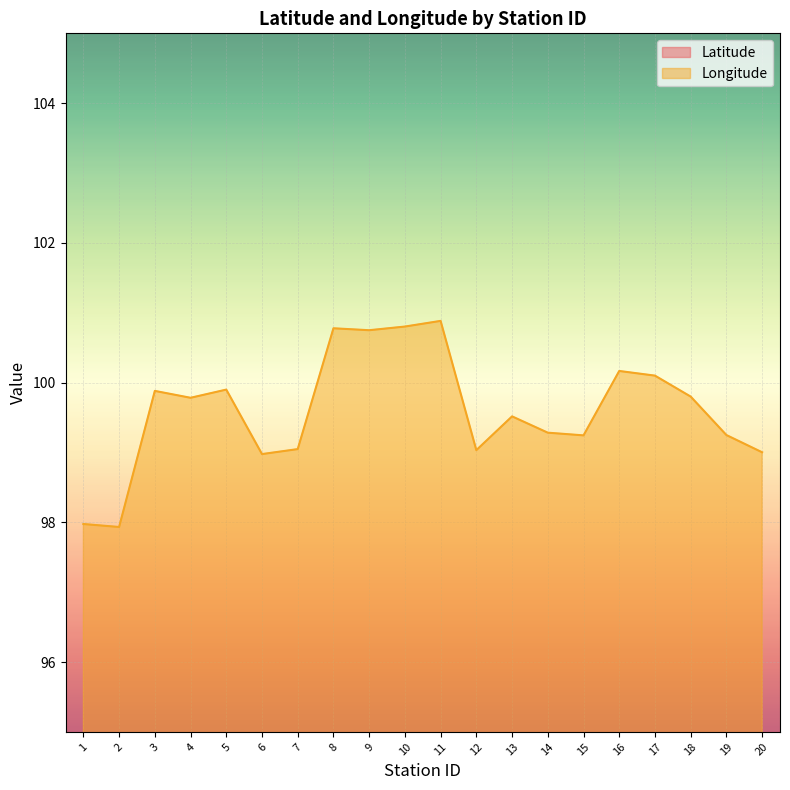

What are all the series names shown in the legend?

Latitude, Longitude